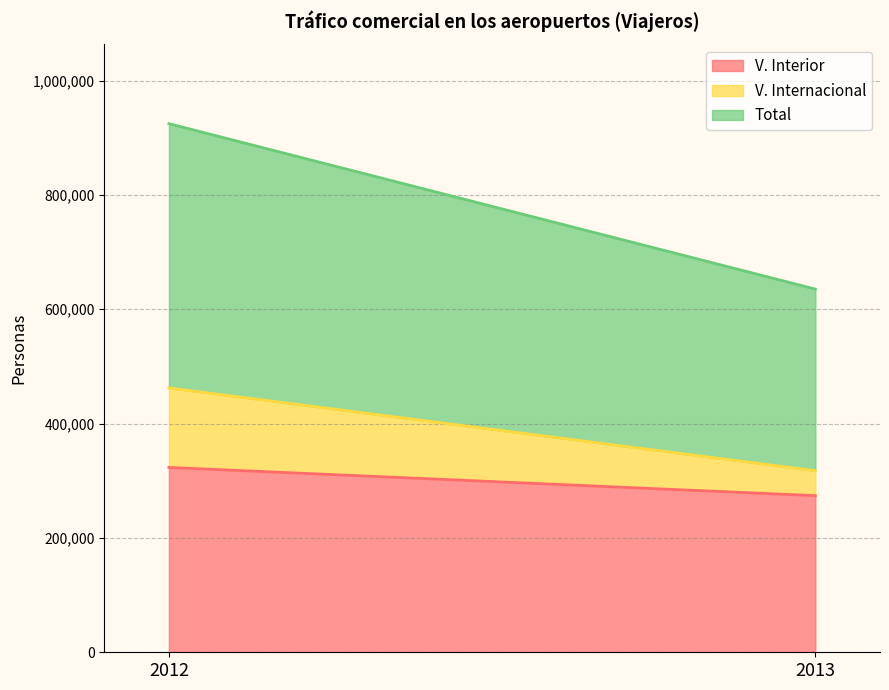

Rank the categories by V. Interior value from lowest to highest.

2013, 2012